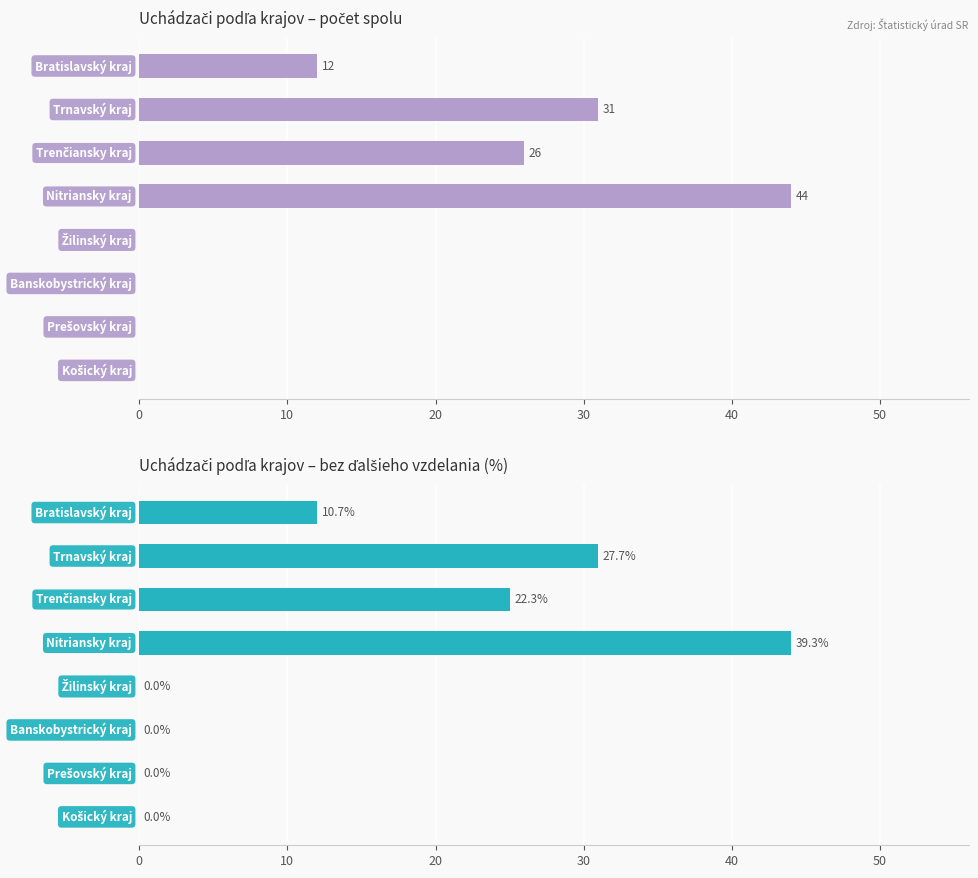

How many values in the spolu series are below 12?

4